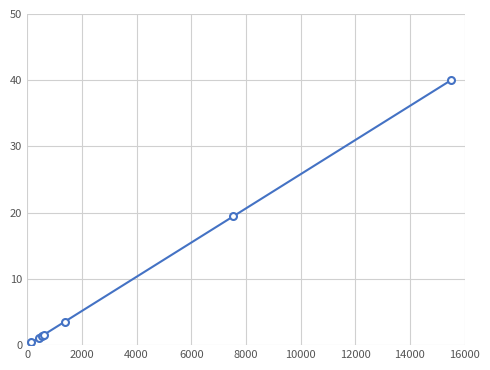

How many lines are shown in the chart?

1